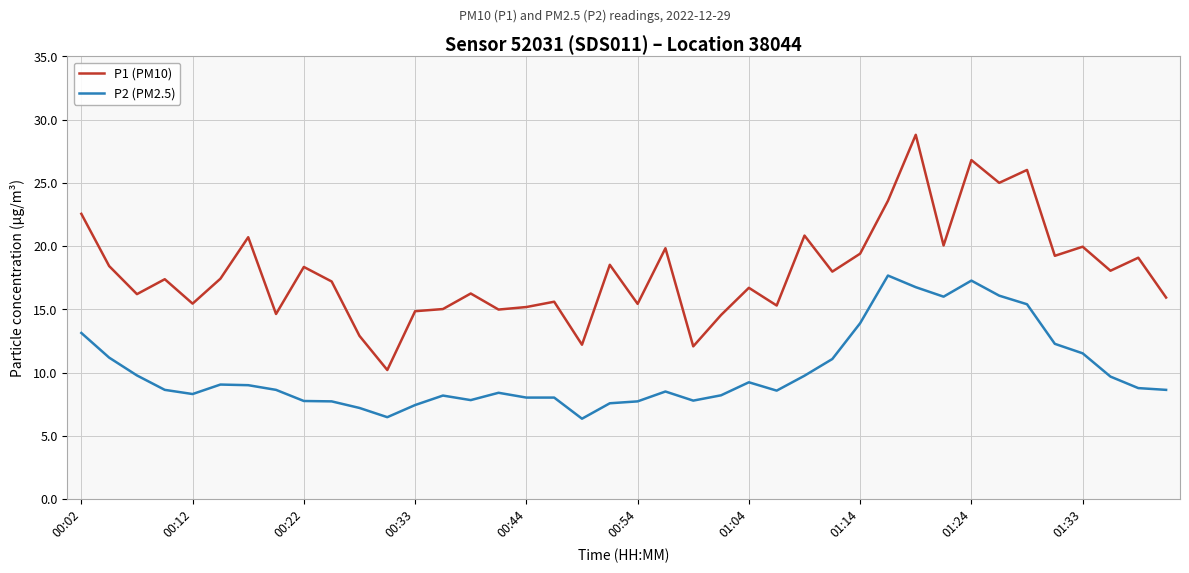

What is the highest value of the P1 (PM10) series?

28.8